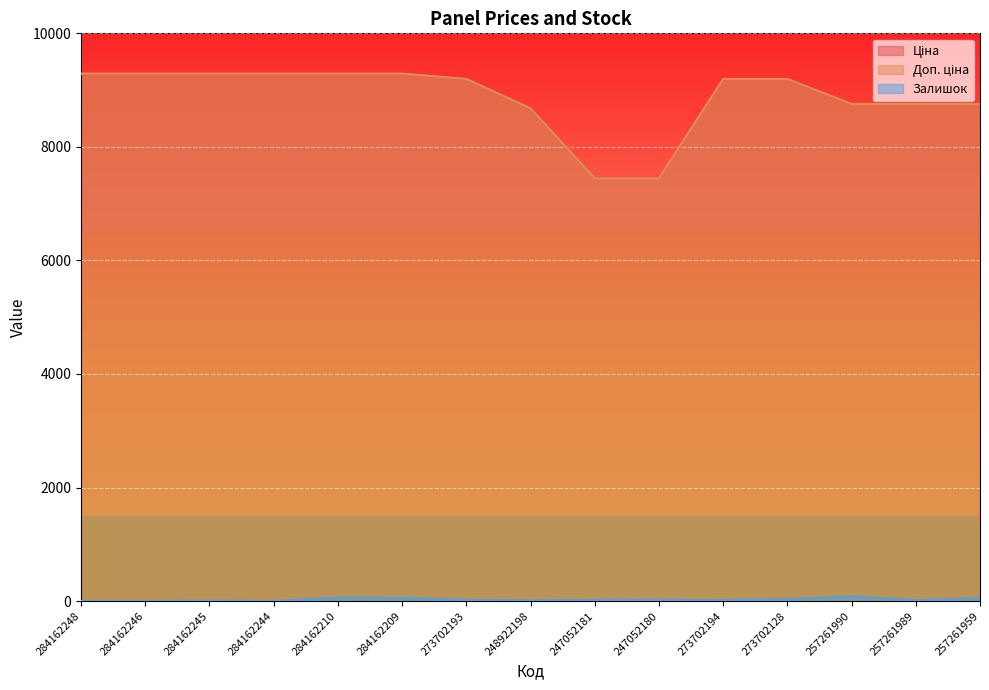

Rank the series at 284162209 from highest to lowest value.

Ціна, Доп. ціна, Залишок